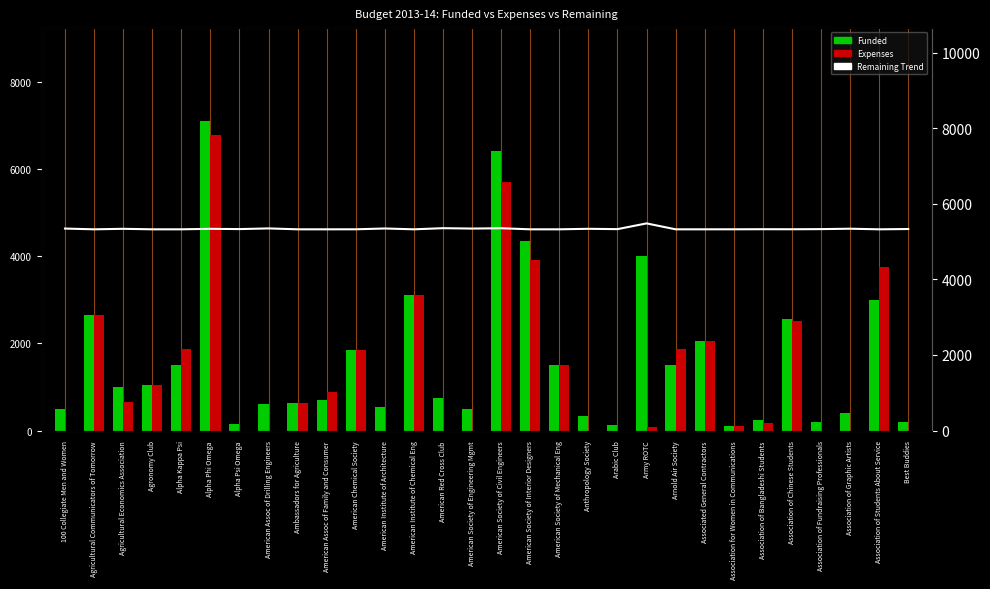

What position from the left is Alpha Phi Omega?

6